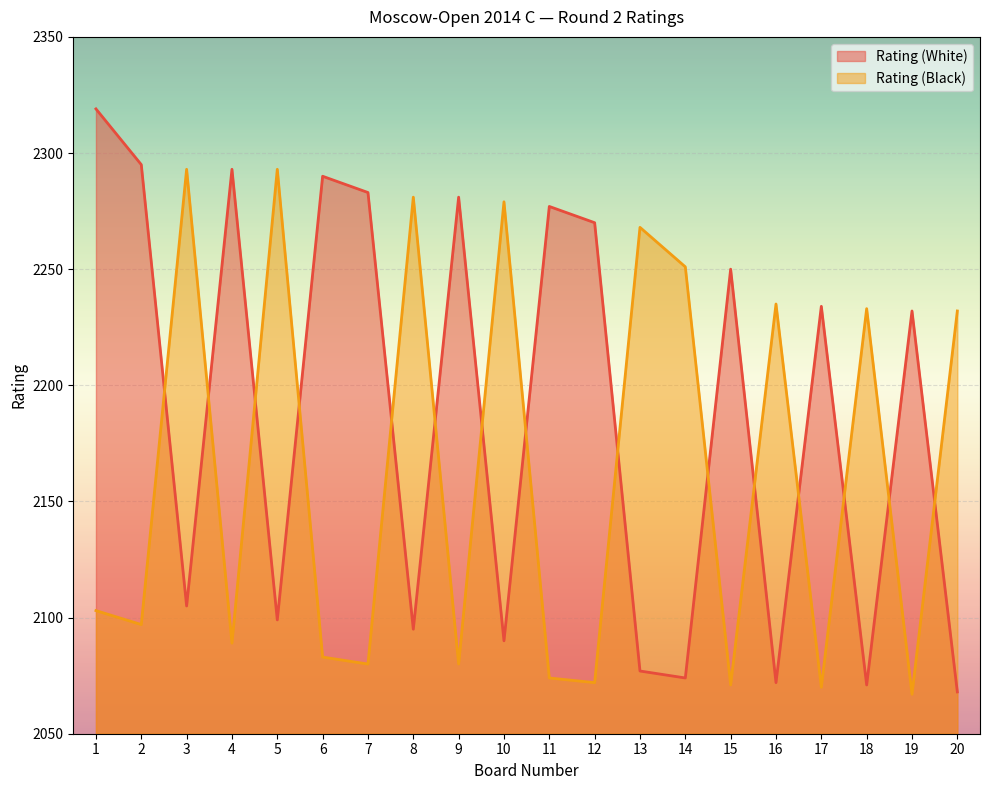

How many distinct data groups are displayed?

2